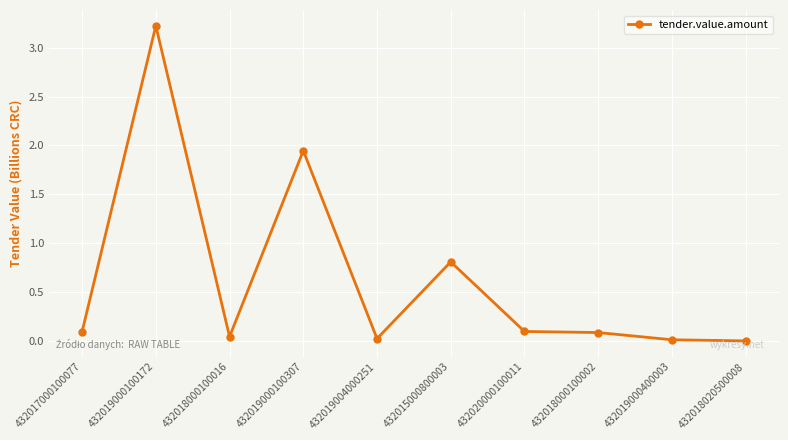

The chart shows a value of 4.6 at 432019000100172. True or false?

False